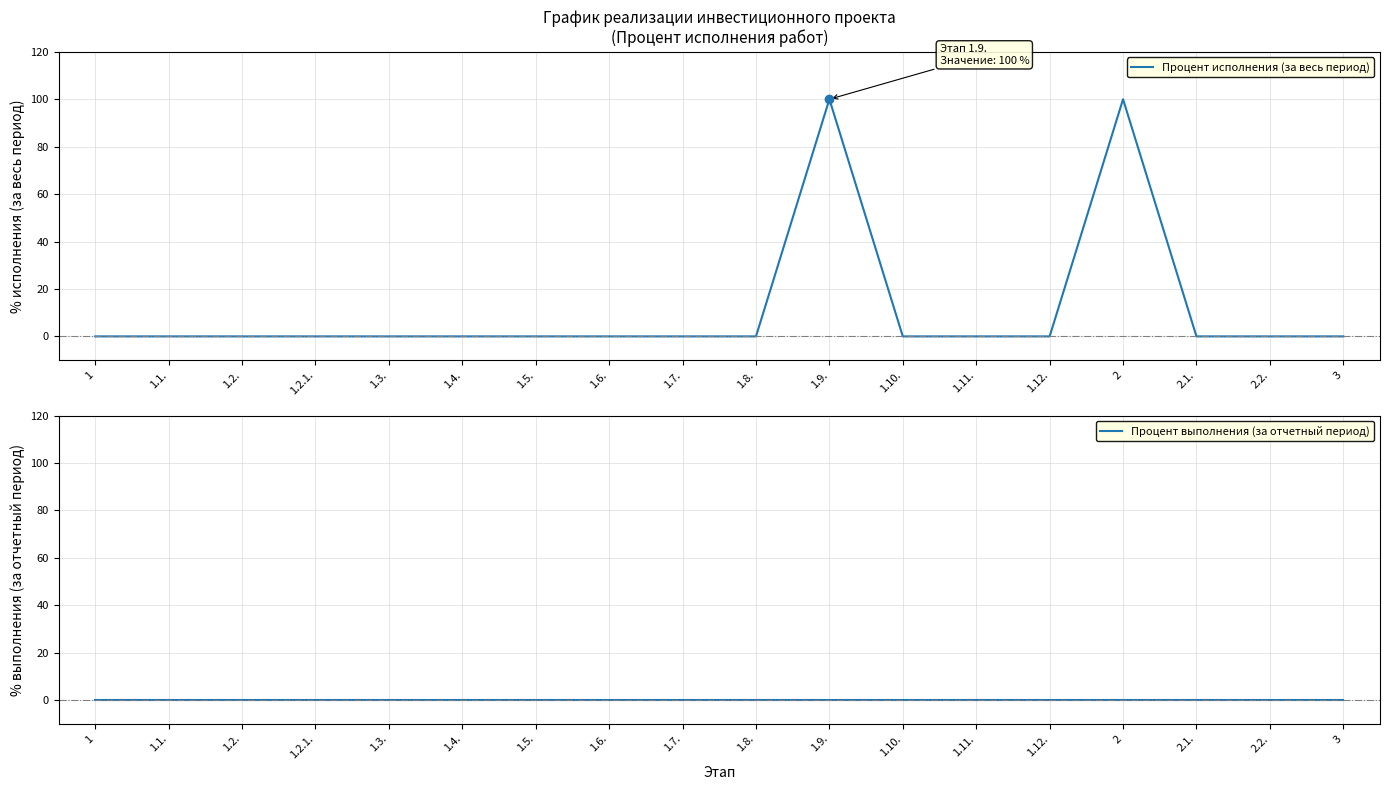

Which category has the lowest value in the Процент выполнения (за отчетный период) series?

1